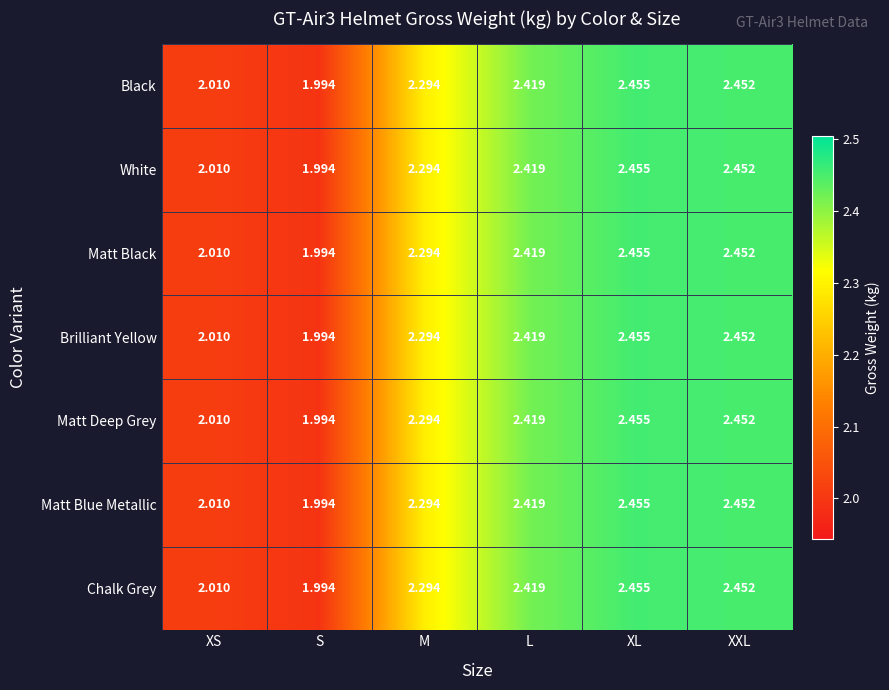

List the labels in order of Matt Blue Metallic value, smallest first.

S, XS, M, L, XXL, XL